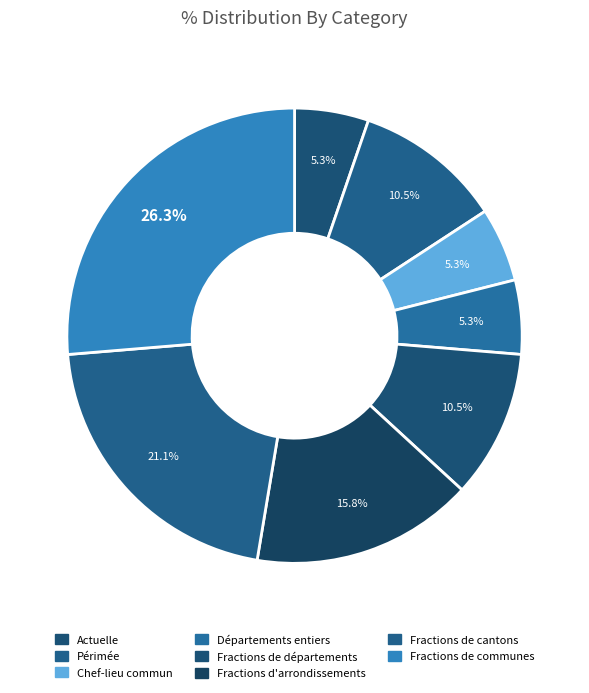

How many slices are in this pie chart?

8